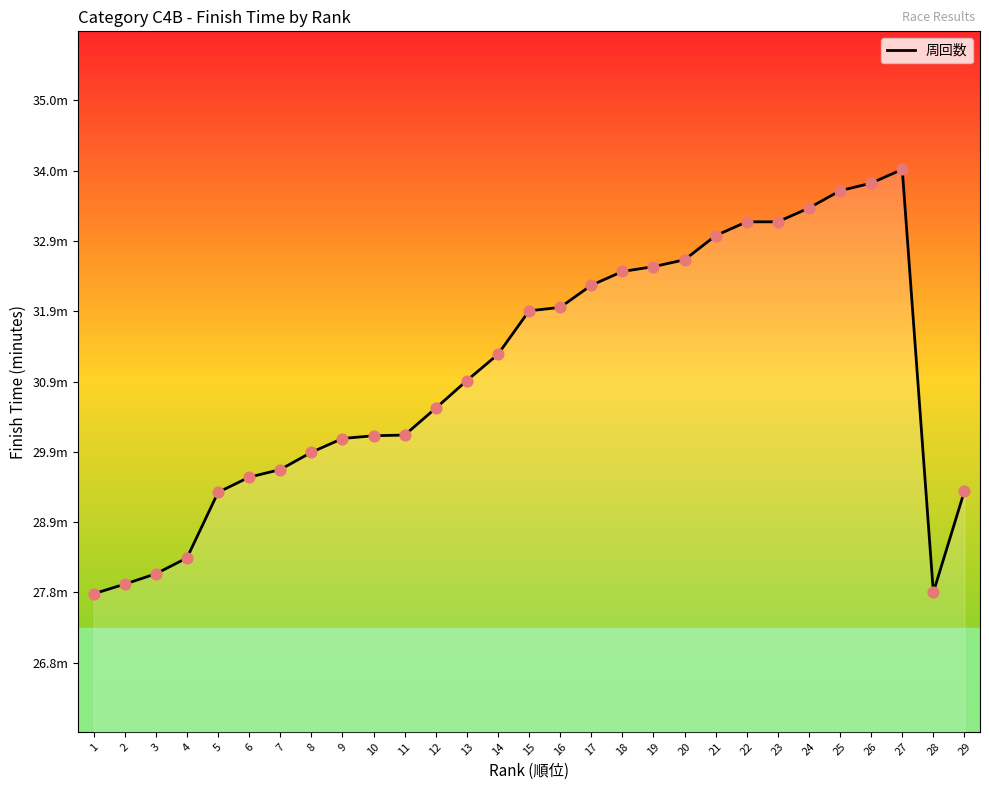

Does the chart have visible grid lines?

No